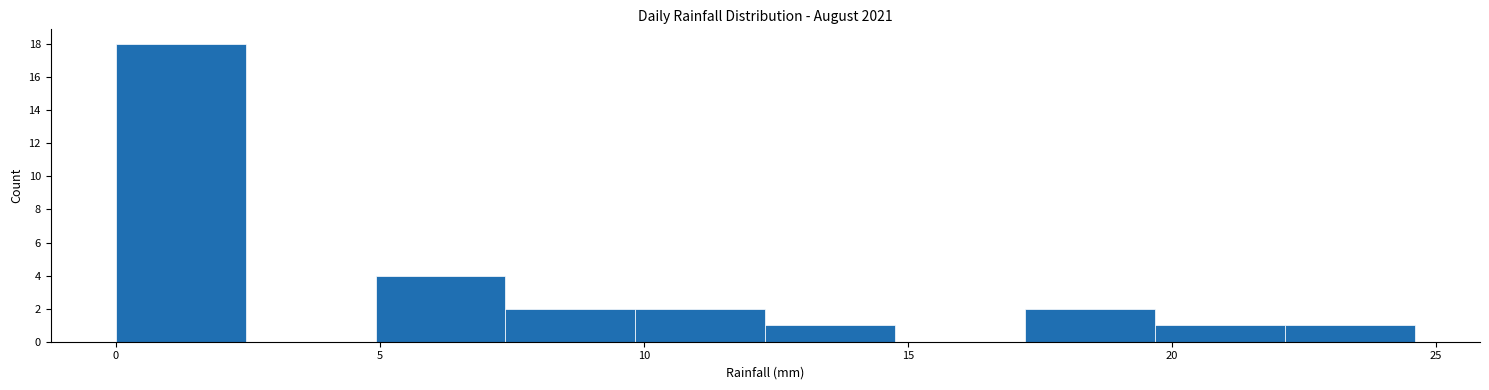

Reading left to right, list every bar in this chart as the range it spans on the x-axis followed by its height. Neither the bar edges nor the heights are printed on the chart, so give them approximately, as read against the axes.

0.0 to 2.5: 18
2.5 to 5.0: 0
5.0 to 7.5: 4
7.5 to 10.0: 2
10.0 to 12.5: 2
12.5 to 15.0: 1
15.0 to 17.0: 0
17.0 to 19.5: 2
19.5 to 22.0: 1
22.0 to 24.5: 1